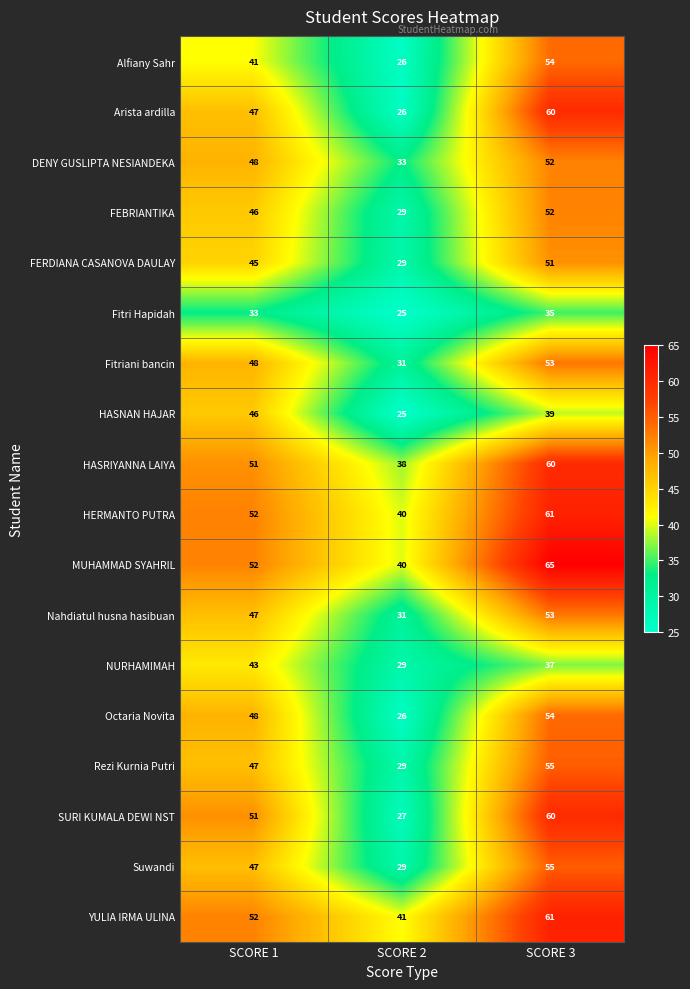

Which series has the largest total across all categories?

MUHAMMAD SYAHRIL